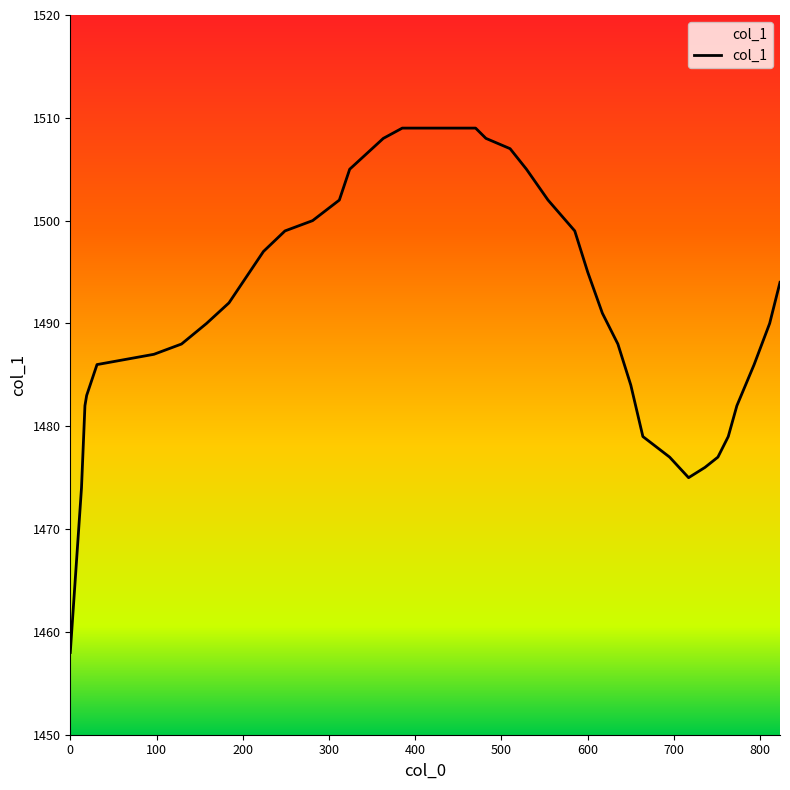

What is the difference between the maximum and minimum values?

51